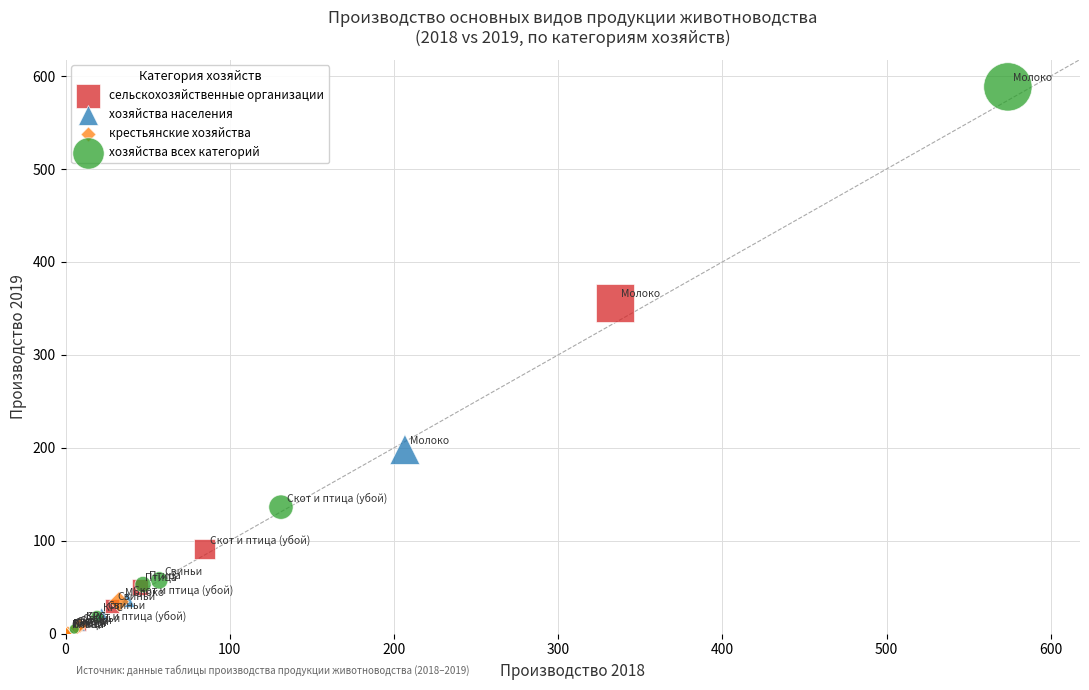

What are all the series names shown in the legend?

сельскохозяйственные организации, хозяйства населения, крестьянские хозяйства, хозяйства всех категорий